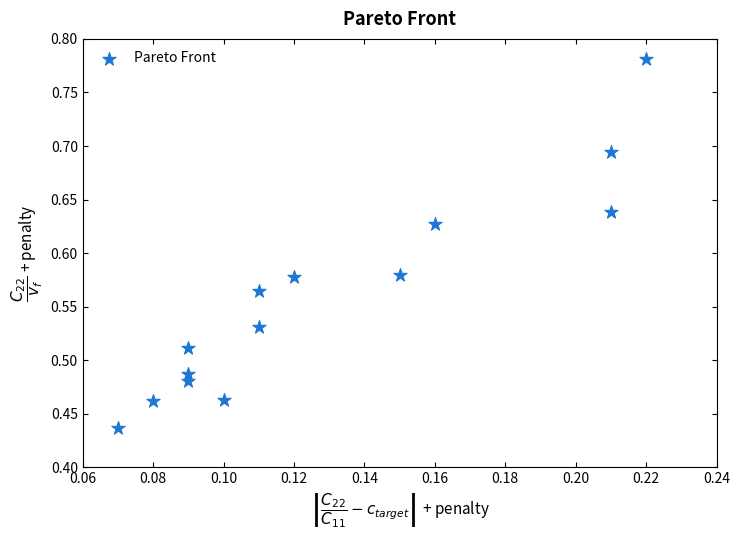

What is the range of Y values (max minus min)?

0.3